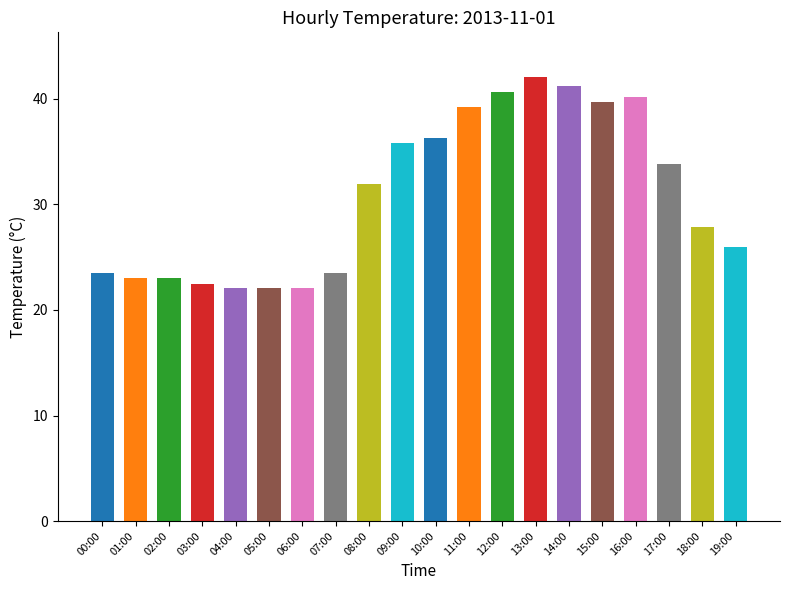

Reading left to right, transcribe all the data shown in this chart.

00:00=23.5	01:00=23.0	02:00=23.0	03:00=22.5	04:00=22.1	05:00=22.1	06:00=22.1	07:00=23.5	08:00=31.9	09:00=35.8	10:00=36.3	11:00=39.2	12:00=40.7	13:00=42.1	14:00=41.2	15:00=39.7	16:00=40.2	17:00=33.8	18:00=27.9	19:00=26.0